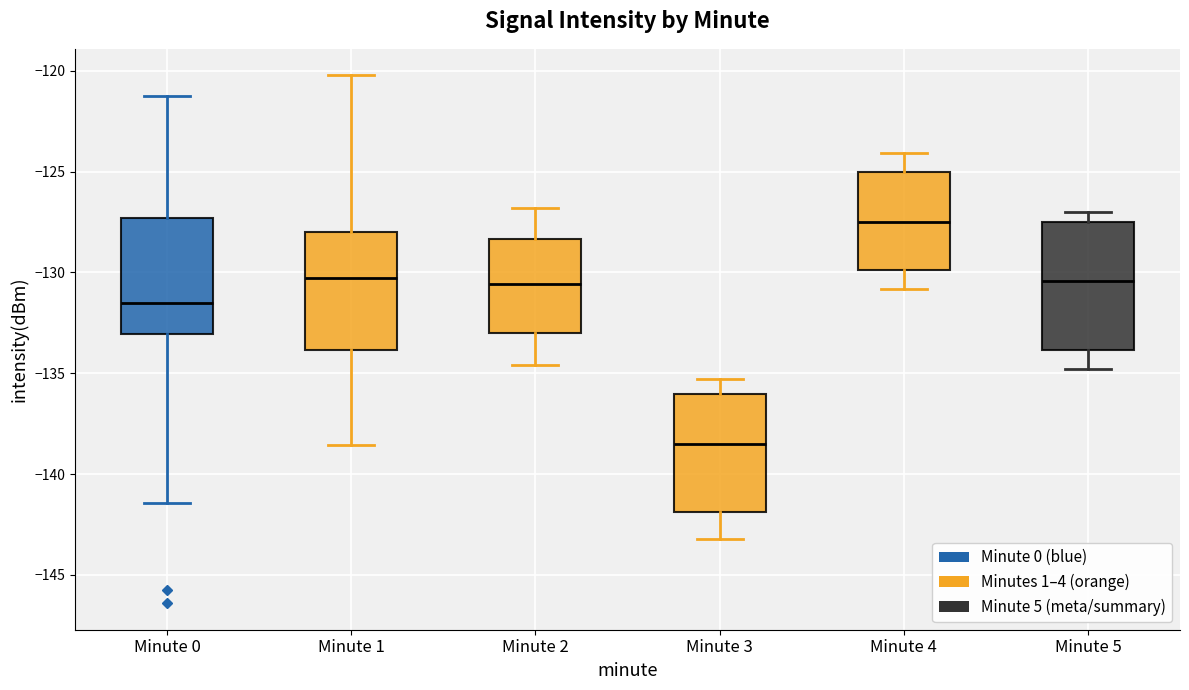

Reading left to right, transcribe this box plot: for each box, give where its median line is, the range the box spans, and where its two whiskers end, as read against the y-axis. The values are not printed on the chart, so give them approximately, as read against the axis.

Minute 0: median -131.5, box -133.0 to -127.5, whiskers -141.5 to -121.5
Minute 1: median -130.5, box -134.0 to -128.0, whiskers -138.5 to -120.0
Minute 2: median -130.5, box -133.0 to -128.5, whiskers -134.5 to -127.0
Minute 3: median -138.5, box -142.0 to -136.0, whiskers -143.0 to -135.5
Minute 4: median -127.5, box -130.0 to -125.0, whiskers -131.0 to -124.0
Minute 5: median -130.5, box -134.0 to -127.5, whiskers -135.0 to -127.0